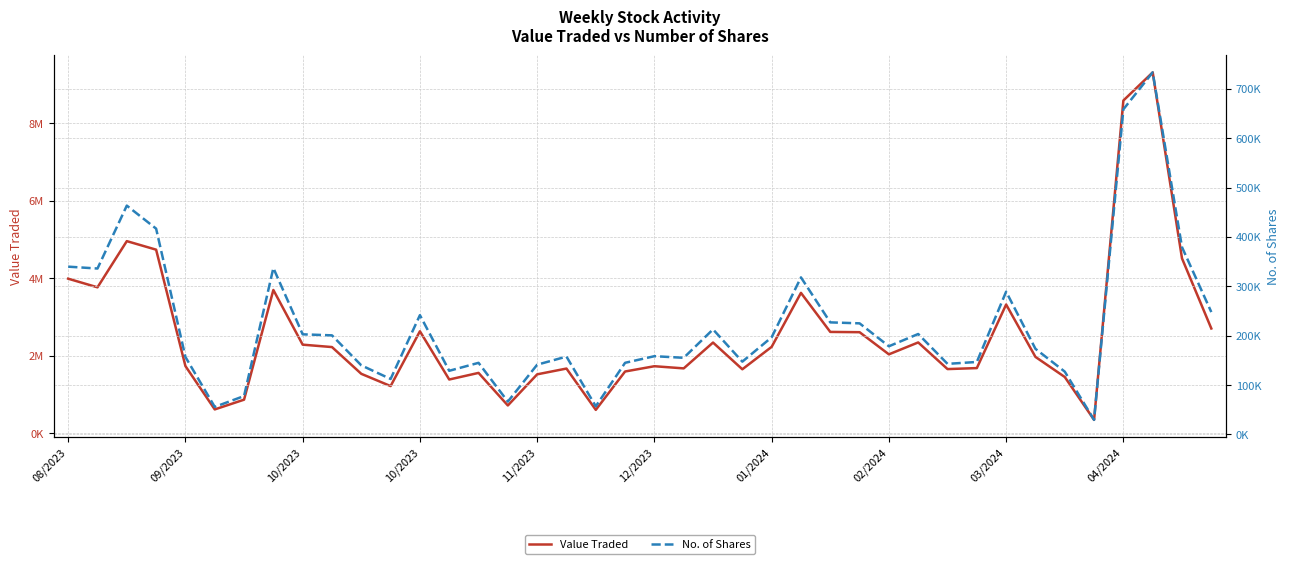

How many lines are shown in the chart?

2